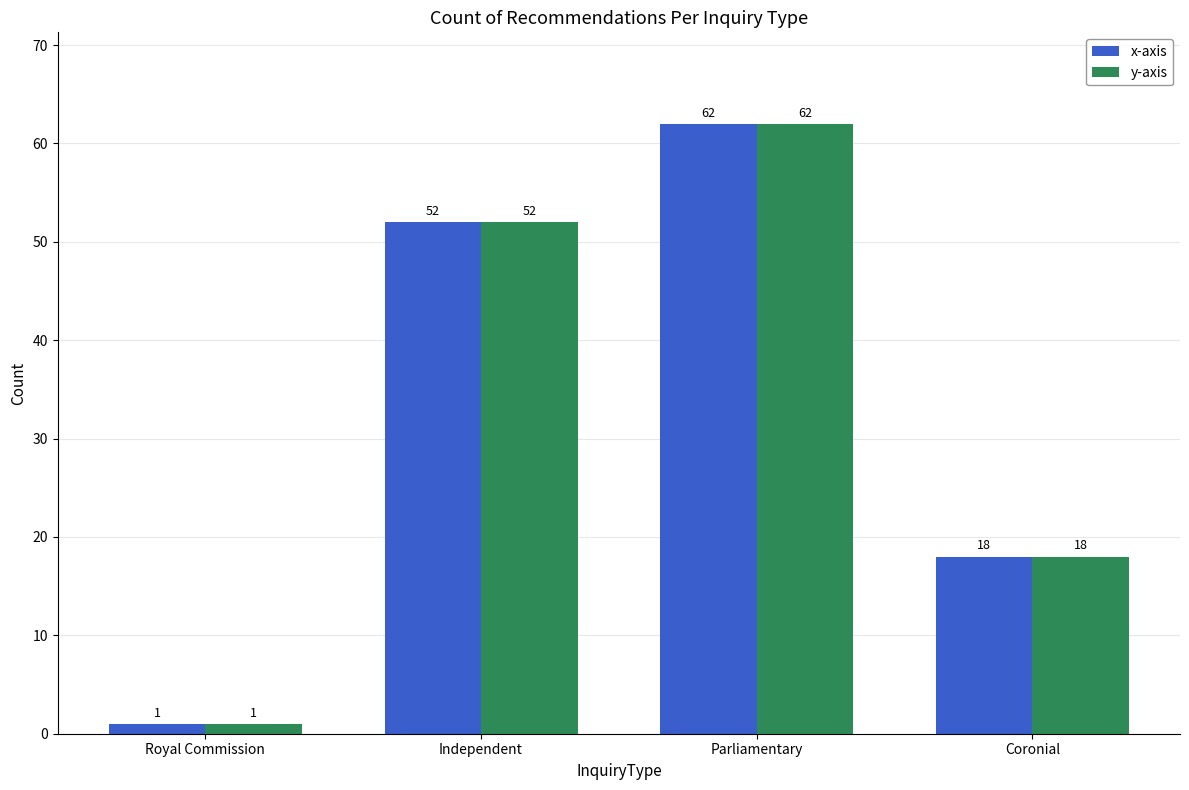

Reading left to right, transcribe all the data shown in this chart.

x-axis: 1	52	62	18
y-axis: 1	52	62	18